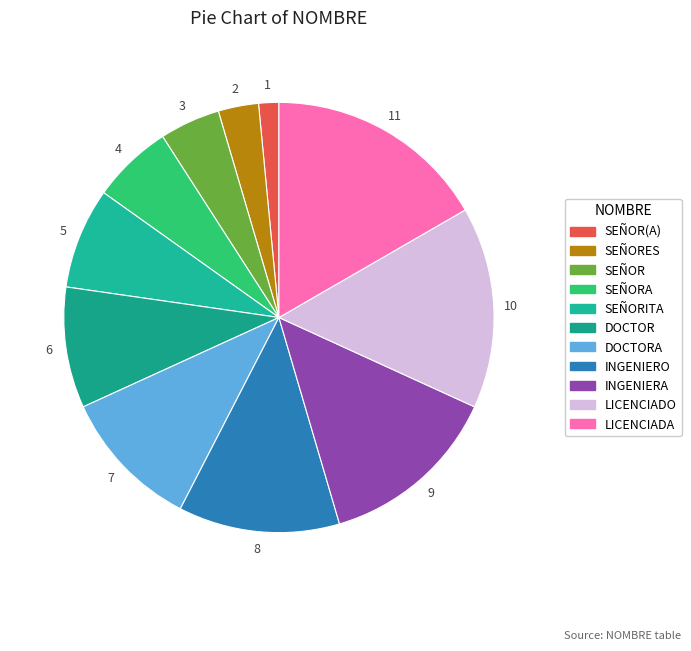

How many segments does this pie chart have?

11